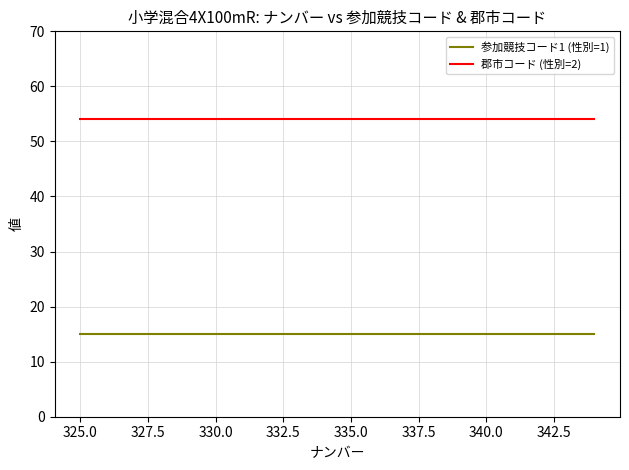

True or false: 郡市コード (性別=2) and 参加競技コード1 (性別=1) cross at least once.

False